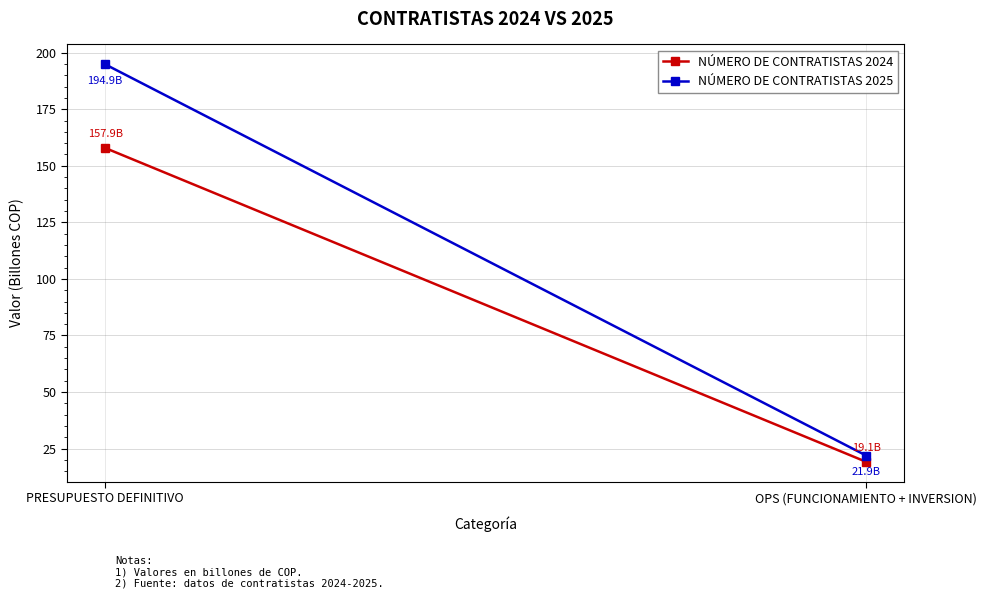

What is the highest value of the NÚMERO DE CONTRATISTAS 2025 series?

194.9